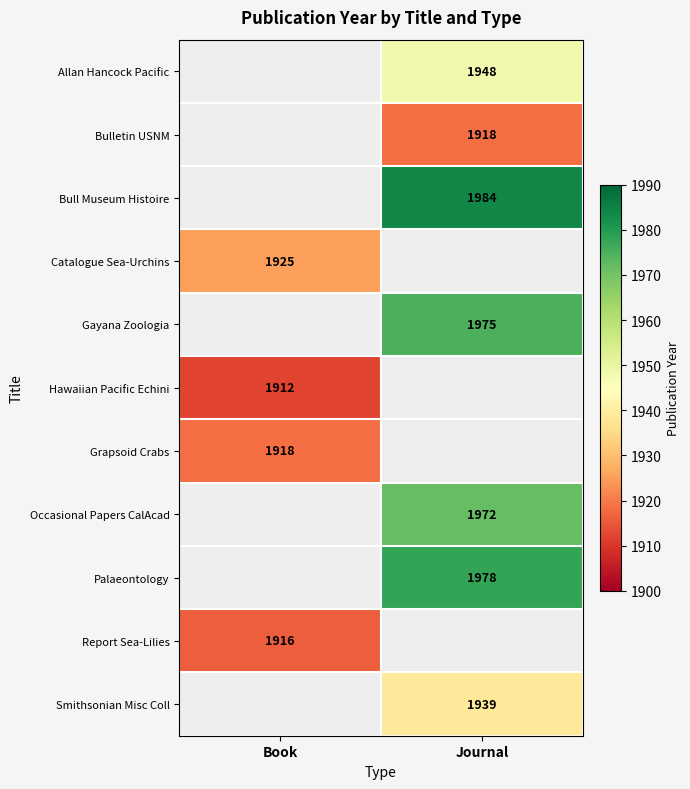

What is the minimum value shown in the chart?

1912.0